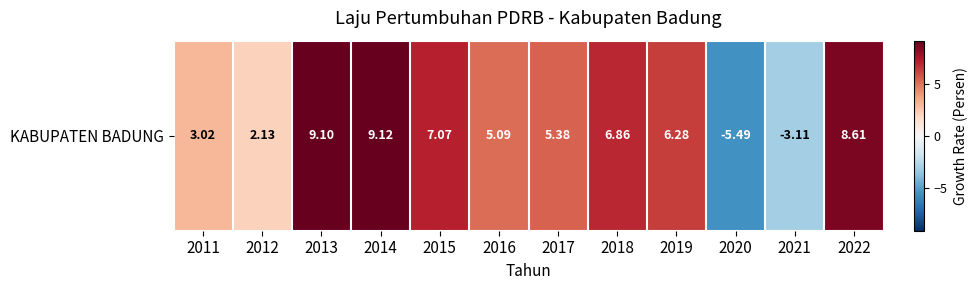

Reading left to right, extract all data points from this chart.

2011=3.0	2012=2.1	2013=9.1	2014=9.1	2015=7.1	2016=5.1	2017=5.4	2018=6.9	2019=6.3	2020=-5.5	2021=-3.1	2022=8.6